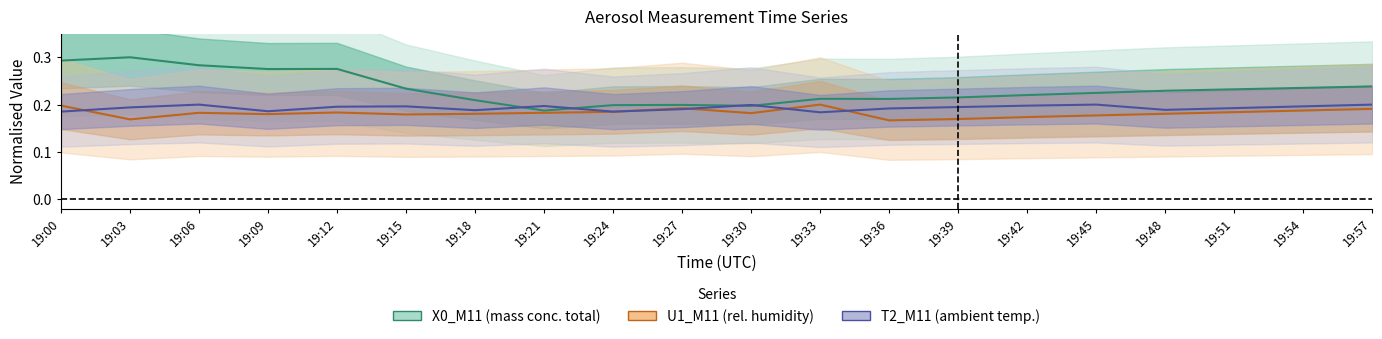

At which label does T2_M11 reach its minimum?

19:33